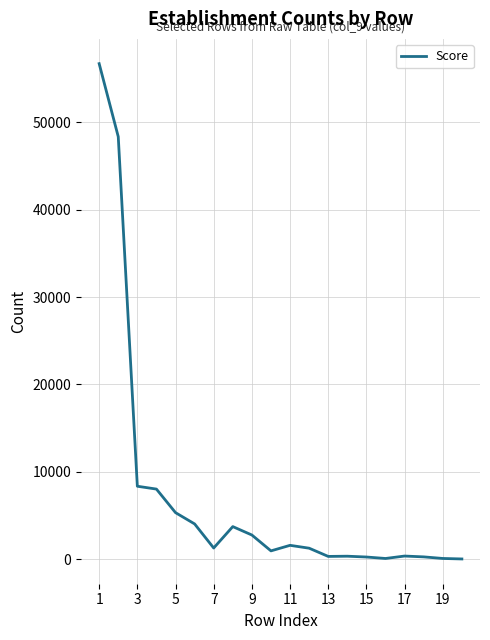

What is the difference between the maximum and minimum values?

56666